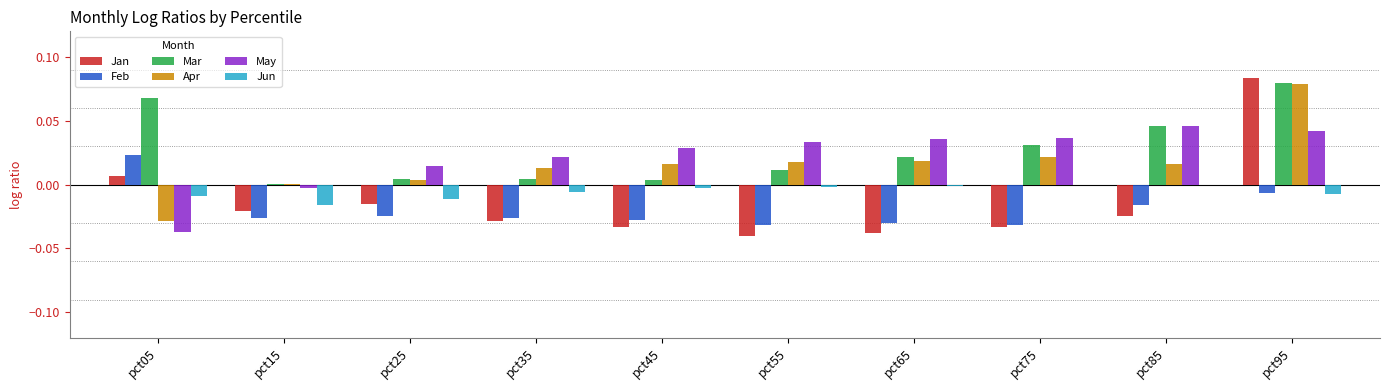

The Jun series shows -0.0 at pct35. True or false?

True